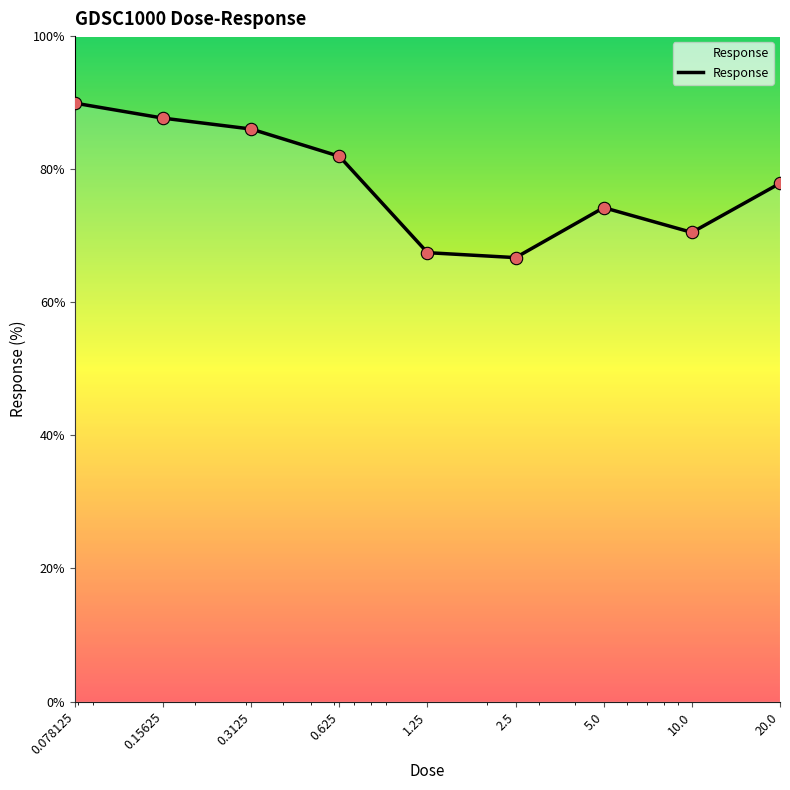

What is the difference between the maximum and minimum values?

23.2